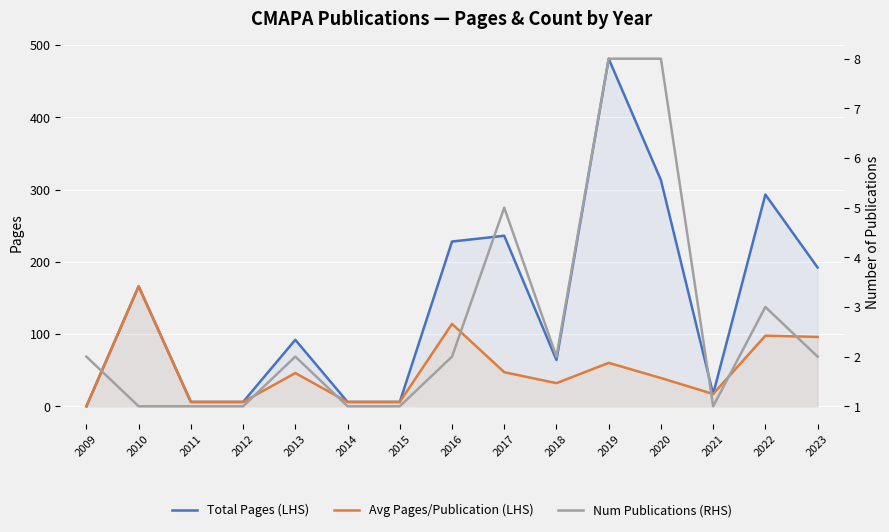

True or false: Avg Pages/Publication (LHS) has a value of 161.7 at 2016.

False